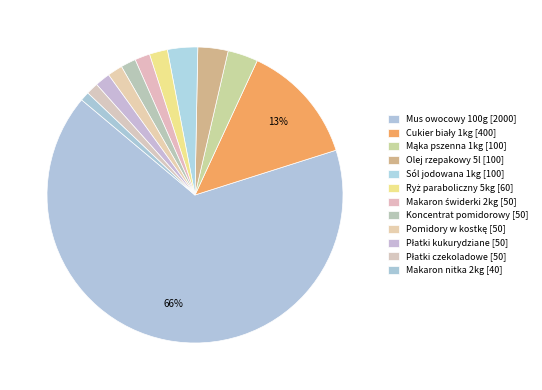

To the nearest percent, what is the difference between the largest and smallest slice percentages?

65%